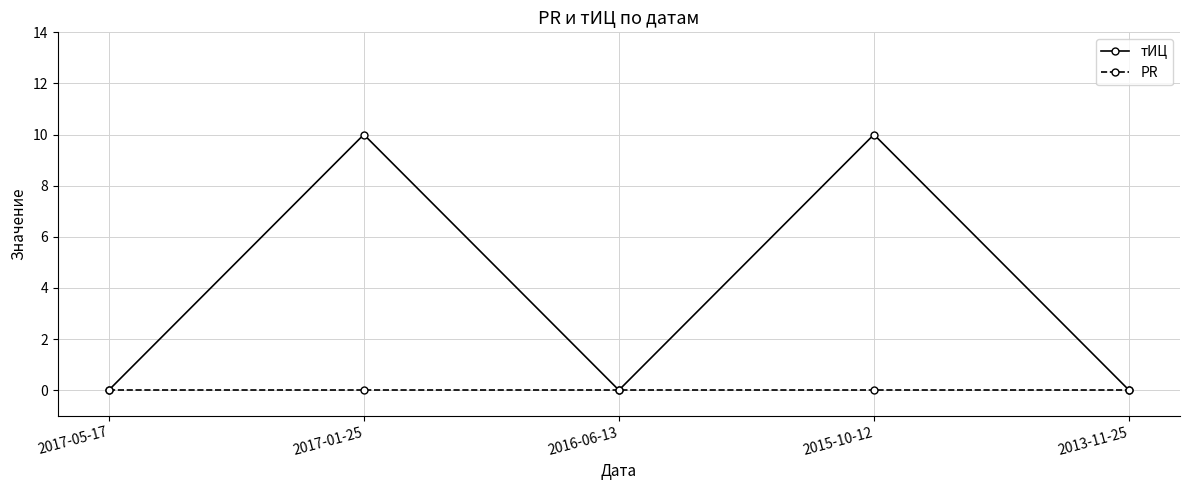

Rank the series by their maximum value, from lowest to highest.

PR, тИЦ